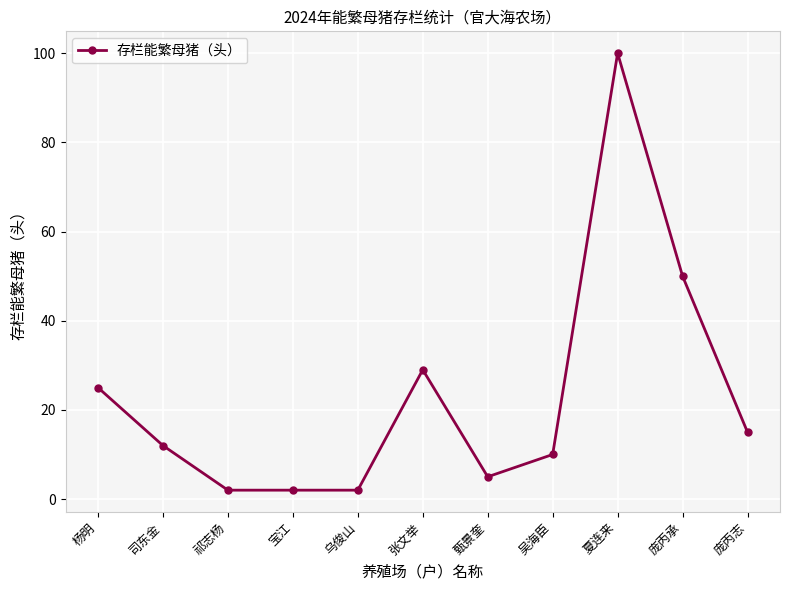

Does the chart display data point markers on the line(s)?

Yes